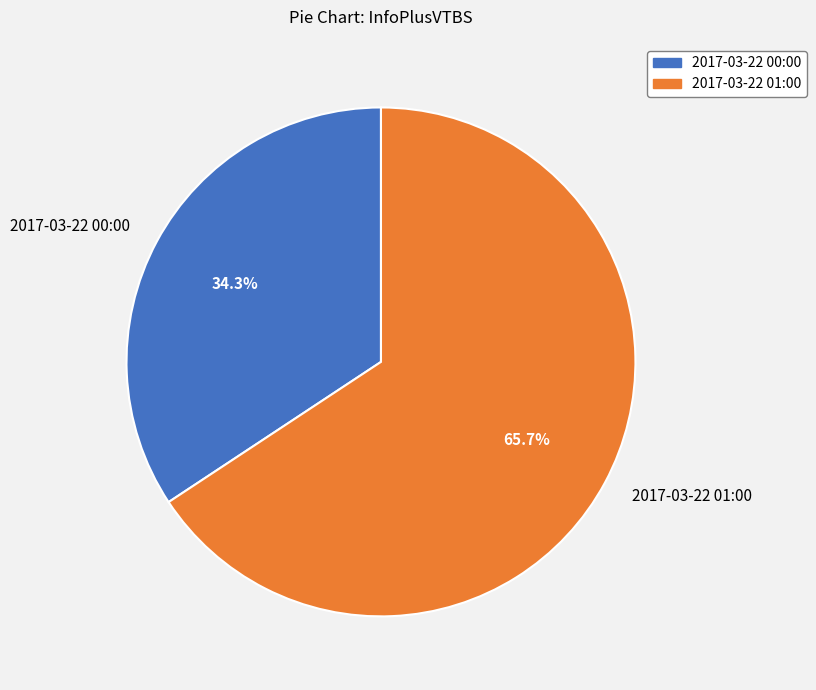

Between 2017-03-22 00:00 and 2017-03-22 01:00, which is larger?

2017-03-22 01:00